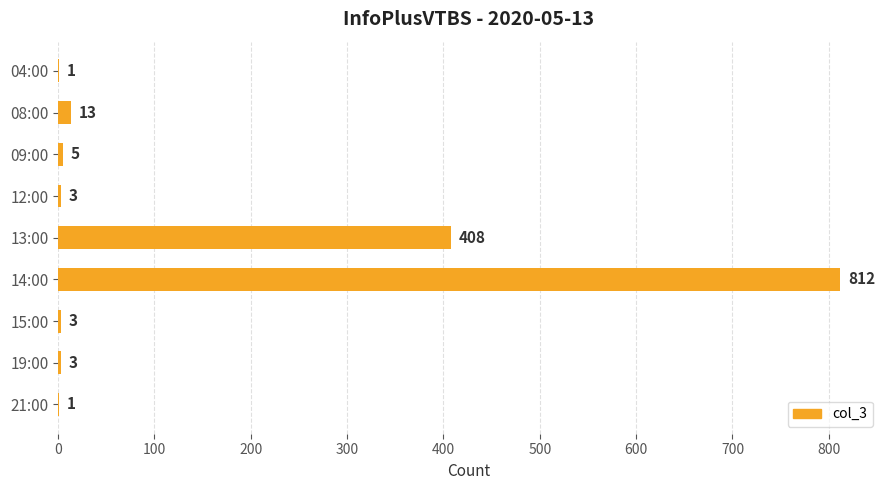

Where is the data nearest to the value 406?

13:00